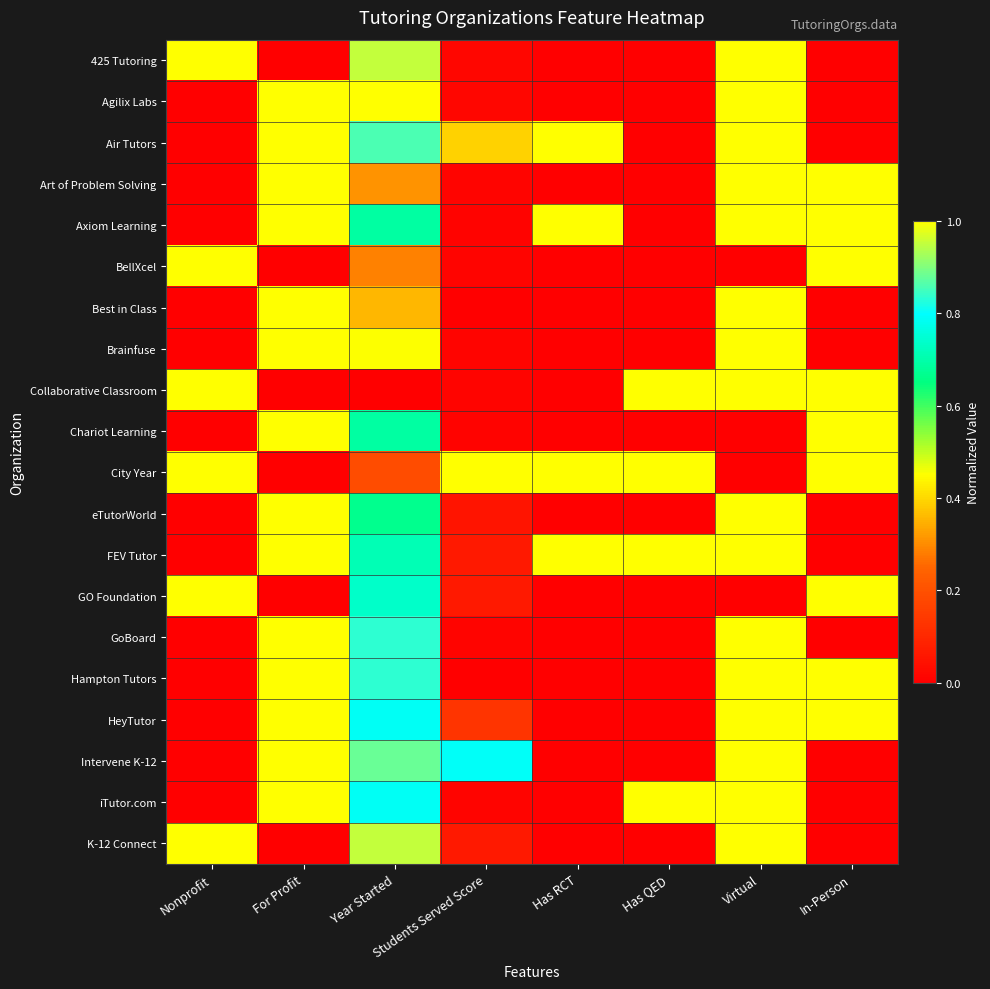

Reading left to right, what are all the values shown in this chart?

425 Tutoring: Nonprofit=1.0	For Profit=0.0	Year Started=1.0	Students Served Score=0.0	Has RCT=0.0	Has QED=0.0	Virtual=1.0	In-Person=0.0
Agilix Labs: Nonprofit=0.0	For Profit=1.0	Year Started=1.0	Students Served Score=0.0	Has RCT=0.0	Has QED=0.0	Virtual=1.0	In-Person=0.0
Air Tutors: Nonprofit=0.0	For Profit=1.0	Year Started=0.9	Students Served Score=0.4	Has RCT=1.0	Has QED=0.0	Virtual=1.0	In-Person=0.0
Art of Problem Solving: Nonprofit=0.0	For Profit=1.0	Year Started=0.3	Students Served Score=0.0	Has RCT=0.0	Has QED=0.0	Virtual=1.0	In-Person=1.0
Axiom Learning: Nonprofit=0.0	For Profit=1.0	Year Started=0.7	Students Served Score=0.0	Has RCT=1.0	Has QED=0.0	Virtual=1.0	In-Person=1.0
BellXcel: Nonprofit=1.0	For Profit=0.0	Year Started=0.3	Students Served Score=0.0	Has RCT=0.0	Has QED=0.0	Virtual=0.0	In-Person=1.0
Best in Class: Nonprofit=0.0	For Profit=1.0	Year Started=0.4	Students Served Score=0.0	Has RCT=0.0	Has QED=0.0	Virtual=1.0	In-Person=0.0
Brainfuse: Nonprofit=0.0	For Profit=1.0	Year Started=0.5	Students Served Score=0.0	Has RCT=0.0	Has QED=0.0	Virtual=1.0	In-Person=0.0
Collaborative Classroom: Nonprofit=1.0	For Profit=0.0	Year Started=0.0	Students Served Score=0.0	Has RCT=0.0	Has QED=1.0	Virtual=1.0	In-Person=1.0
Chariot Learning: Nonprofit=0.0	For Profit=1.0	Year Started=0.7	Students Served Score=0.0	Has RCT=0.0	Has QED=0.0	Virtual=0.0	In-Person=1.0
City Year: Nonprofit=1.0	For Profit=0.0	Year Started=0.2	Students Served Score=1.0	Has RCT=1.0	Has QED=1.0	Virtual=0.0	In-Person=1.0
eTutorWorld: Nonprofit=0.0	For Profit=1.0	Year Started=0.7	Students Served Score=0.1	Has RCT=0.0	Has QED=0.0	Virtual=1.0	In-Person=0.0
FEV Tutor: Nonprofit=0.0	For Profit=1.0	Year Started=0.7	Students Served Score=0.1	Has RCT=1.0	Has QED=1.0	Virtual=1.0	In-Person=0.0
GO Foundation: Nonprofit=1.0	For Profit=0.0	Year Started=0.7	Students Served Score=0.1	Has RCT=0.0	Has QED=0.0	Virtual=0.0	In-Person=1.0
GoBoard: Nonprofit=0.0	For Profit=1.0	Year Started=0.8	Students Served Score=0.0	Has RCT=0.0	Has QED=0.0	Virtual=1.0	In-Person=0.0
Hampton Tutors: Nonprofit=0.0	For Profit=1.0	Year Started=0.8	Students Served Score=0.0	Has RCT=0.0	Has QED=0.0	Virtual=1.0	In-Person=1.0
HeyTutor: Nonprofit=0.0	For Profit=1.0	Year Started=0.8	Students Served Score=0.1	Has RCT=0.0	Has QED=0.0	Virtual=1.0	In-Person=1.0
Intervene K-12: Nonprofit=0.0	For Profit=1.0	Year Started=0.9	Students Served Score=0.8	Has RCT=0.0	Has QED=0.0	Virtual=1.0	In-Person=0.0
iTutor.com: Nonprofit=0.0	For Profit=1.0	Year Started=0.8	Students Served Score=0.0	Has RCT=0.0	Has QED=1.0	Virtual=1.0	In-Person=0.0
K-12 Connect: Nonprofit=1.0	For Profit=0.0	Year Started=1.0	Students Served Score=0.1	Has RCT=0.0	Has QED=0.0	Virtual=1.0	In-Person=0.0